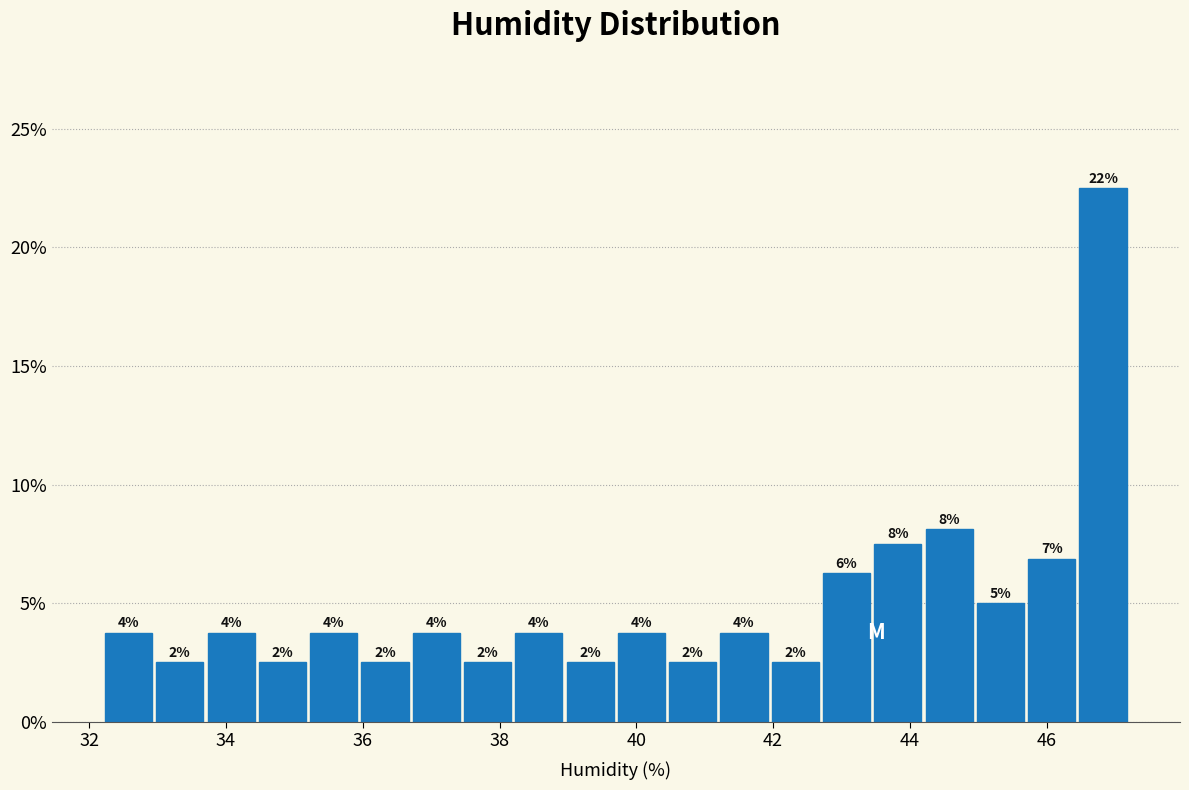

Read against the x-axis, roughly where is the centre of the tallest bar?

46.8